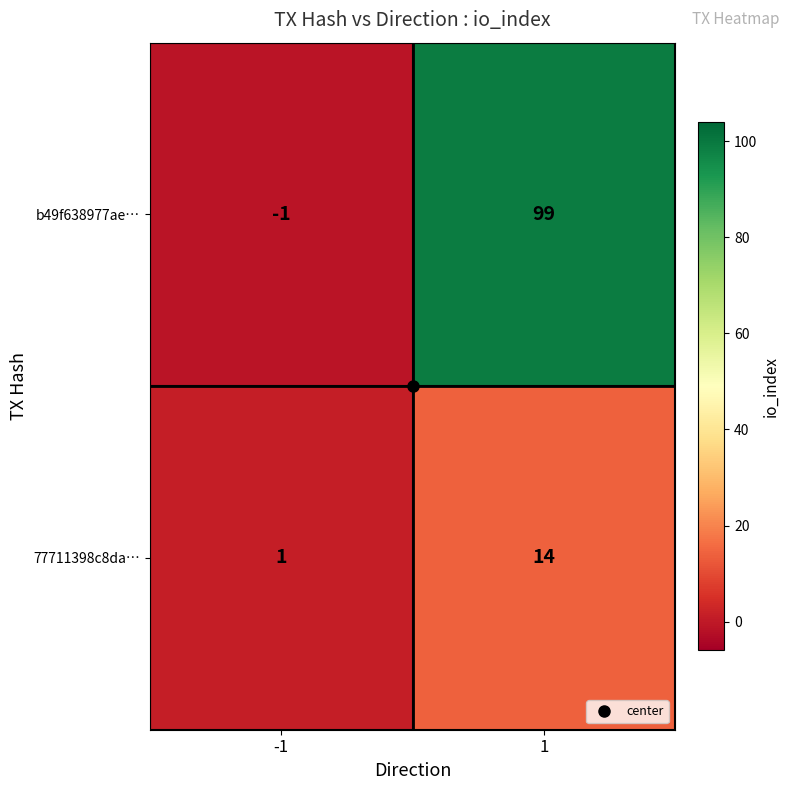

What is the difference between the maximum and minimum values in the b49f638977ae… series?

100